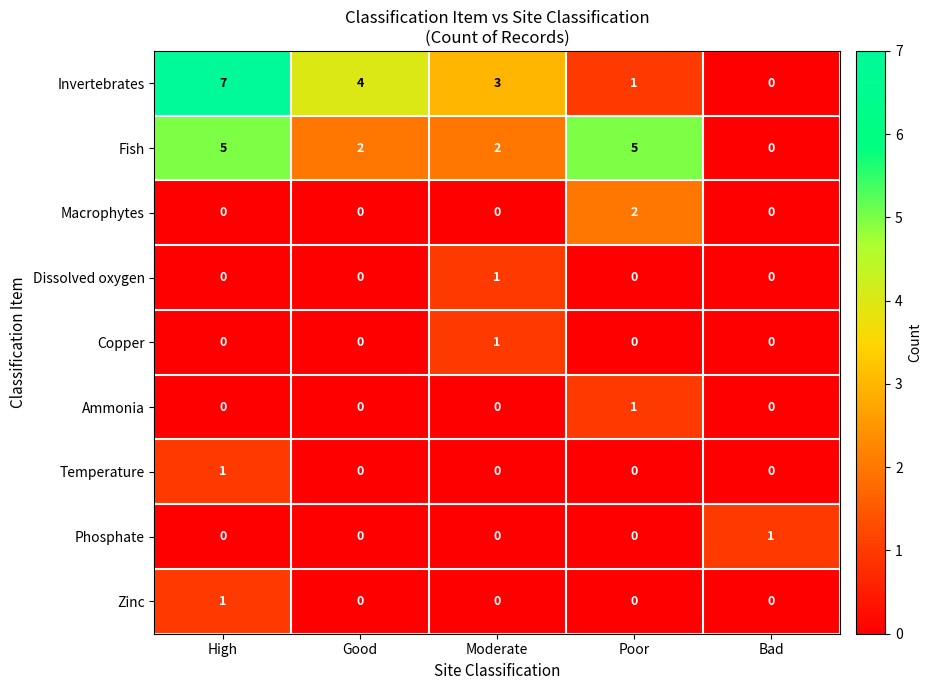

The Zinc series shows -1 at Poor. True or false?

False